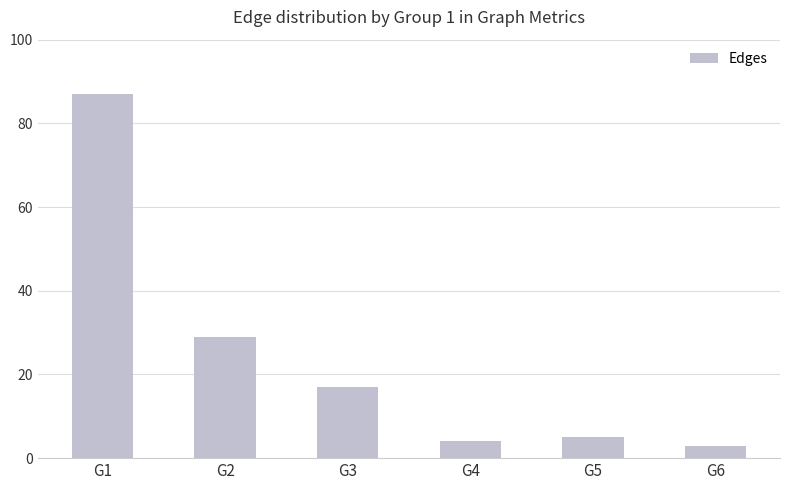

What is the sum of all values?

145